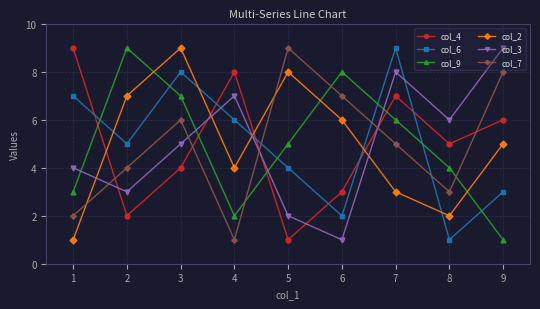

What is the minimum value shown in the chart?

1